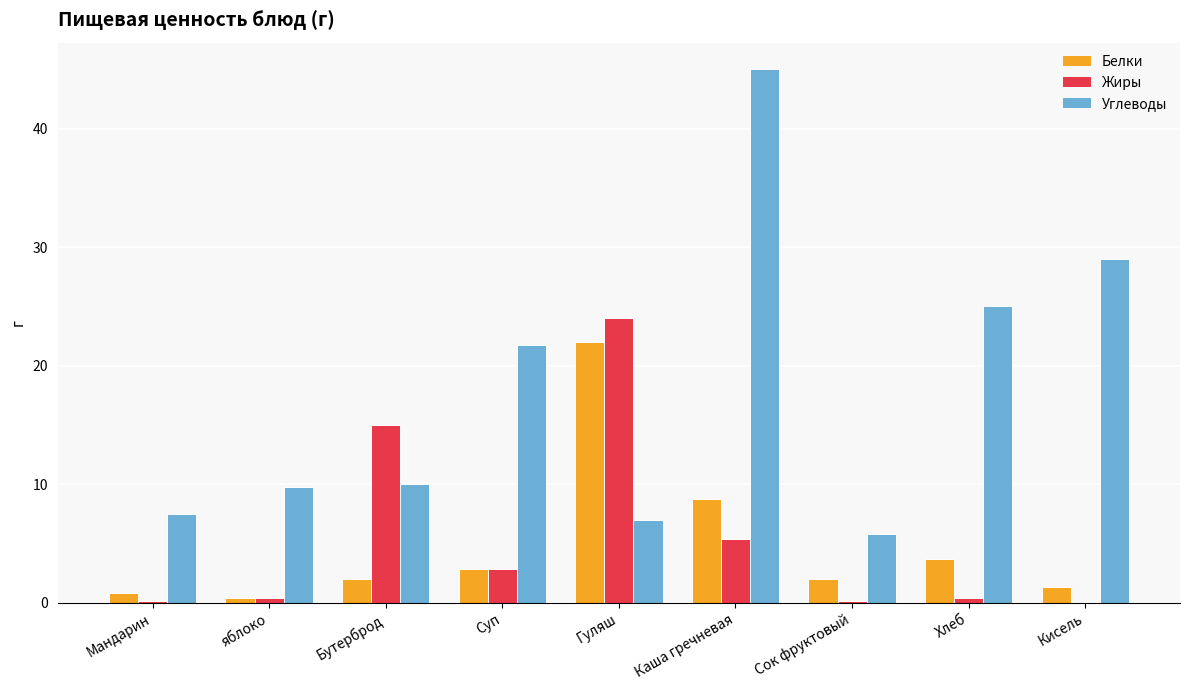

How many groups of bars are there?

9